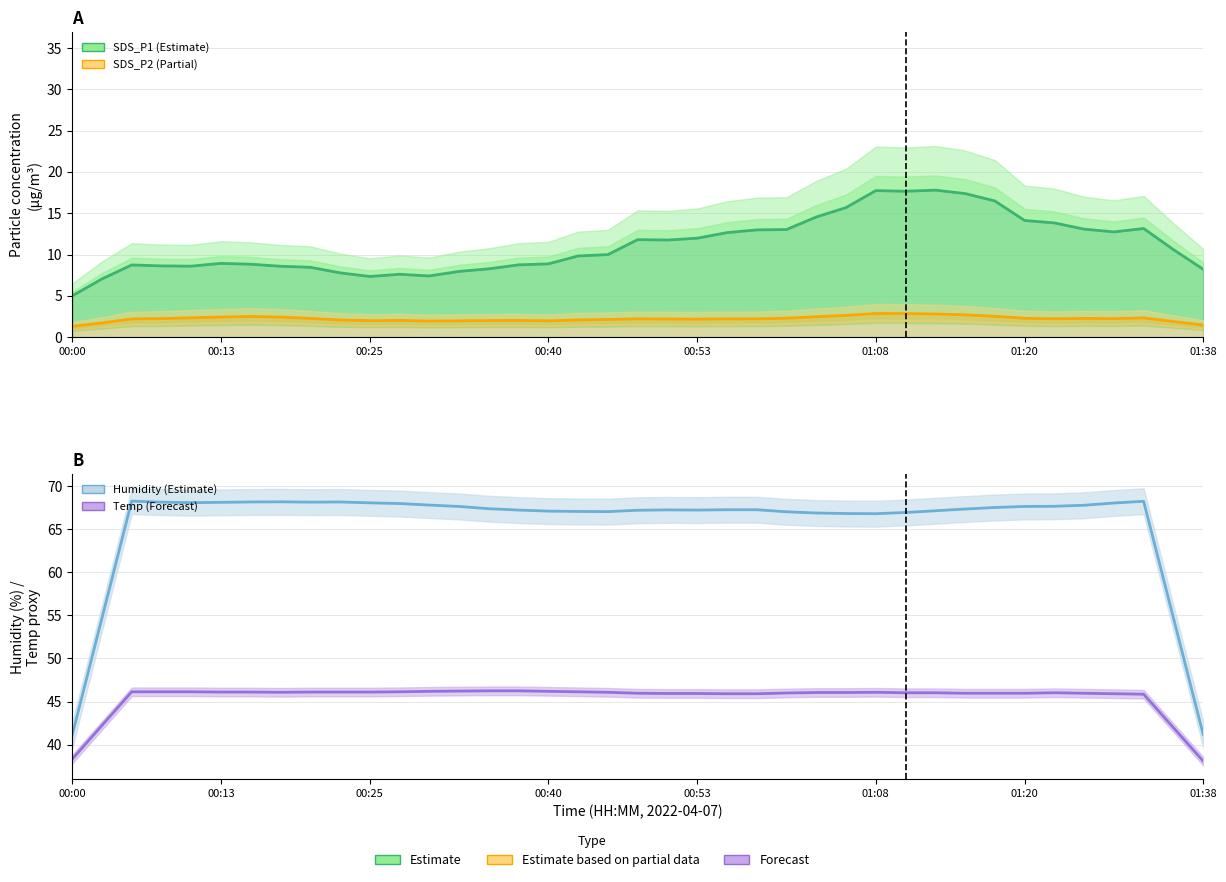

How many lines are shown in the chart?

4